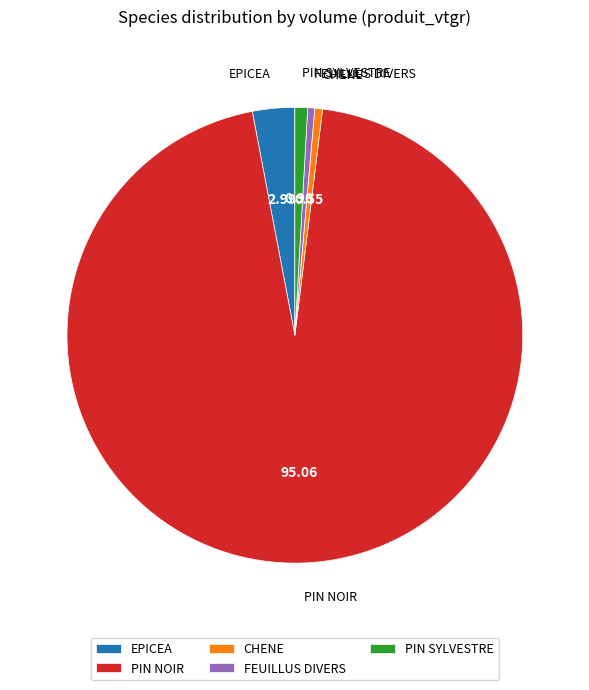

How many segments does this pie chart have?

5